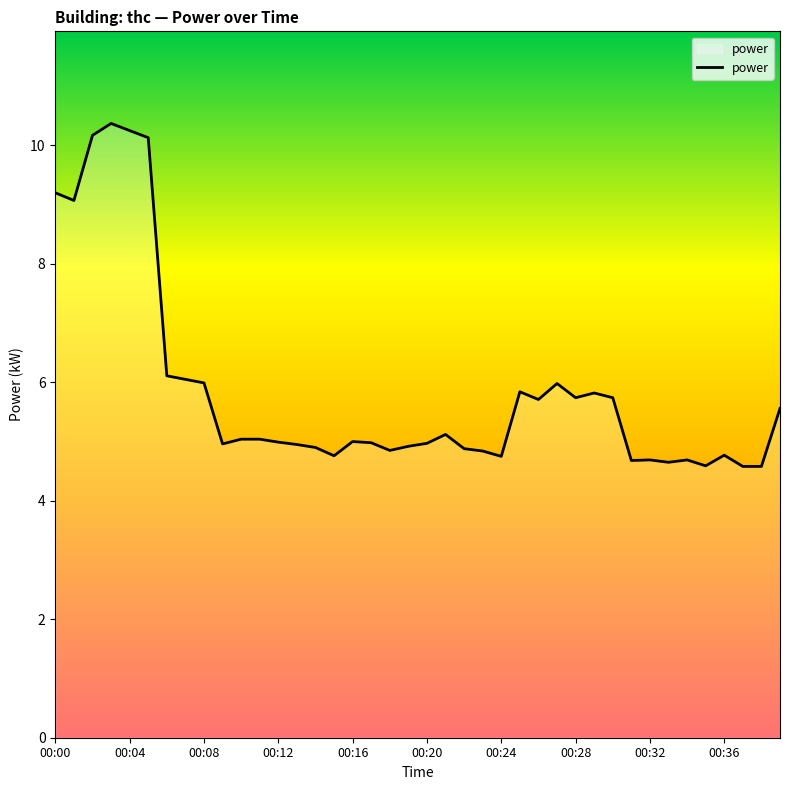

Count the number of data series in this chart.

1